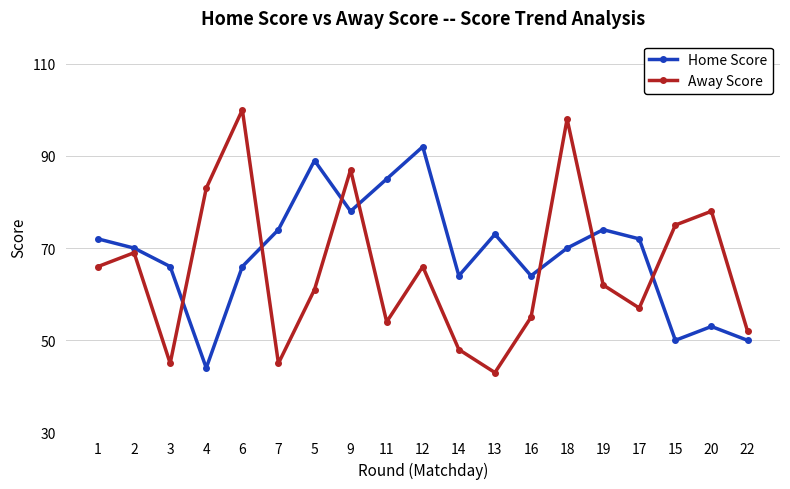

How many distinct data groups are displayed?

2